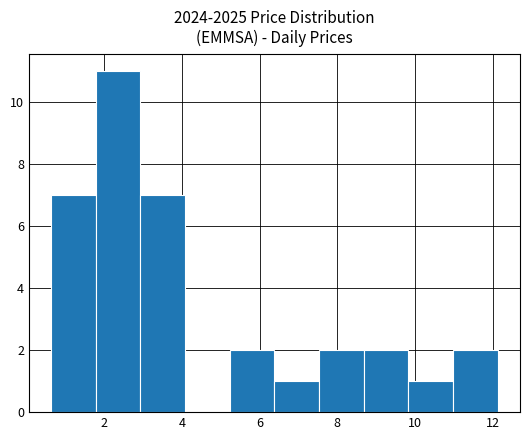

Reading left to right, transcribe this chart: for each bar, give the range it covers on the x-axis and its height. Neither the bar edges nor the heights are printed on the chart, so give them approximately, as read against the axes.

0.6 to 1.8: 7
1.8 to 3.0: 11
3.0 to 4.0: 7
4.0 to 5.2: 0
5.2 to 6.4: 2
6.4 to 7.6: 1
7.6 to 8.6: 2
8.6 to 9.8: 2
9.8 to 11.0: 1
11.0 to 12.2: 2